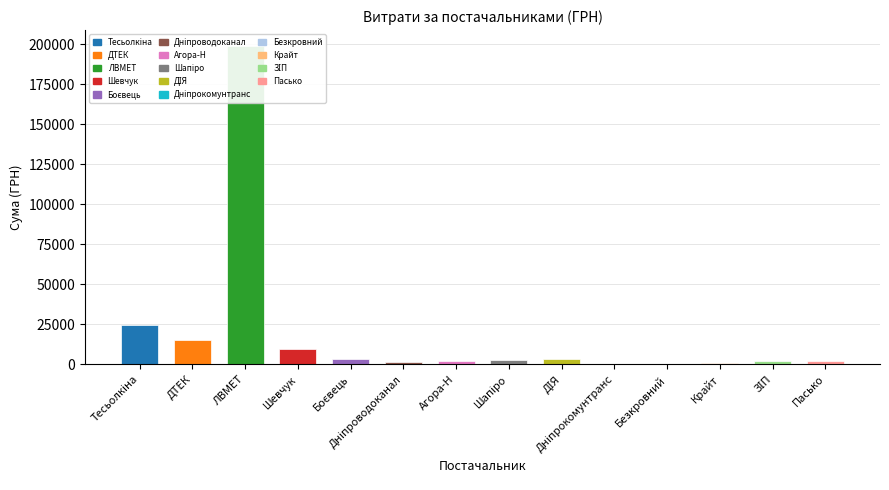

Does the chart contain any negative values?

No